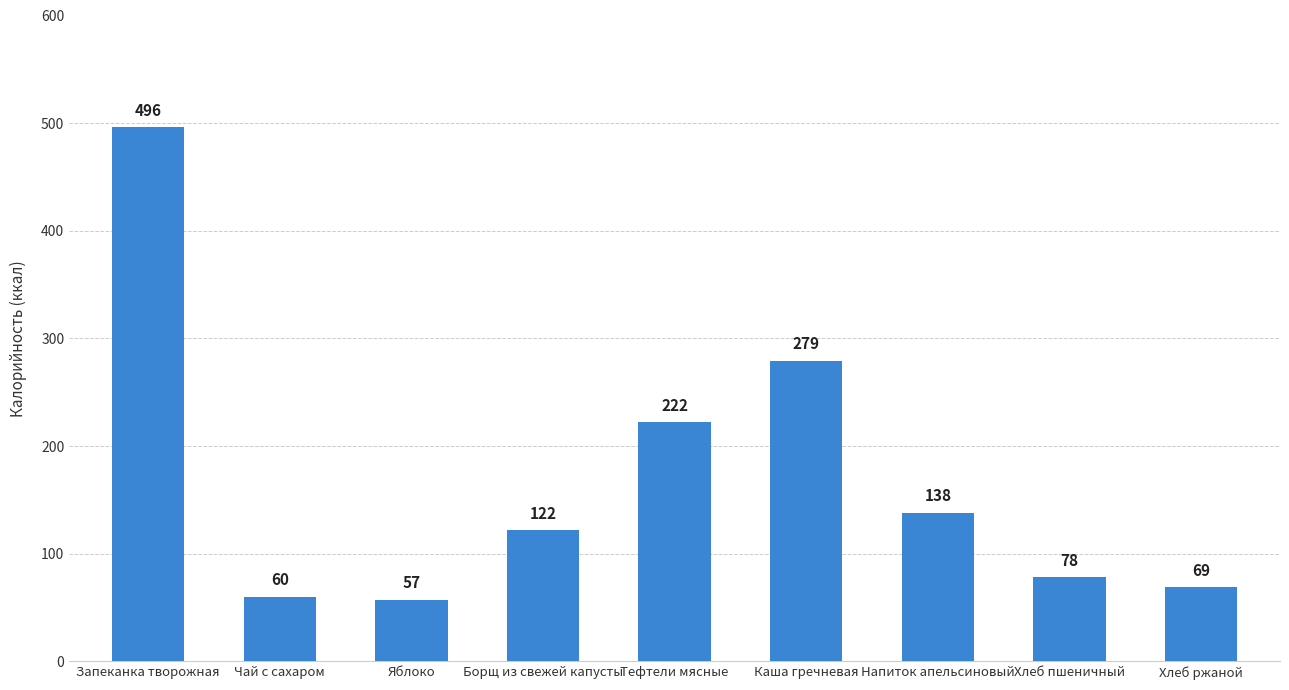

Reading right to left, extract all data points from this chart.

Хлеб ржаной=69	Хлеб пшеничный=78	Напиток апельсиновый=138	Каша гречневая=279	Тефтели мясные=222	Борщ из свежей капусты=122	Яблоко=57	Чай с сахаром=60	Запеканка творожная=496